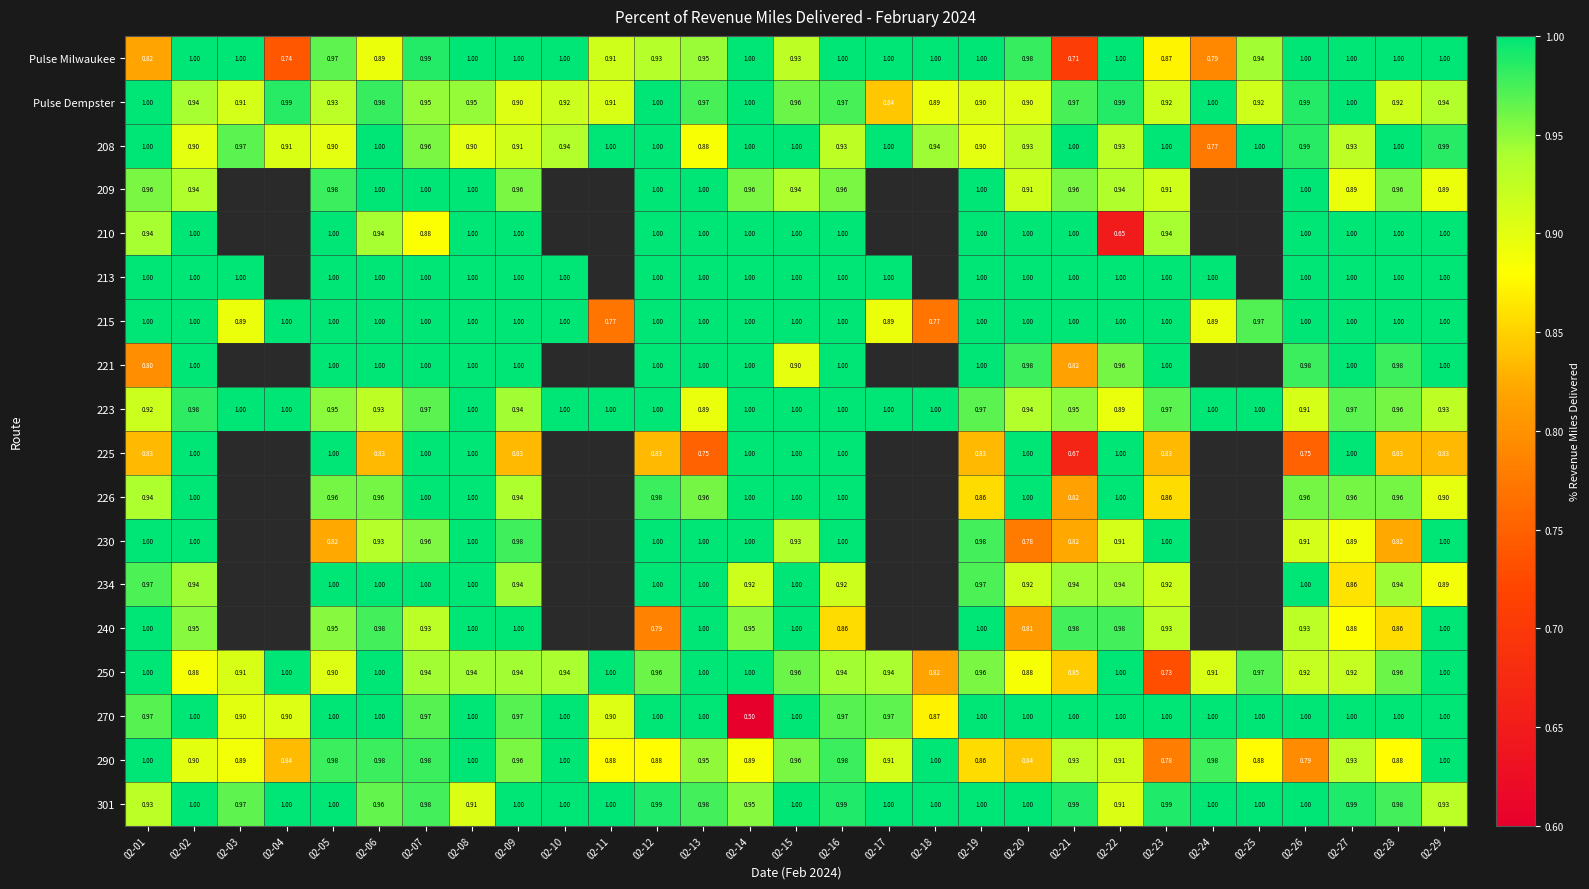

Is the value of 230 at 02-20 greater than the value of 270 at 02-05?

No